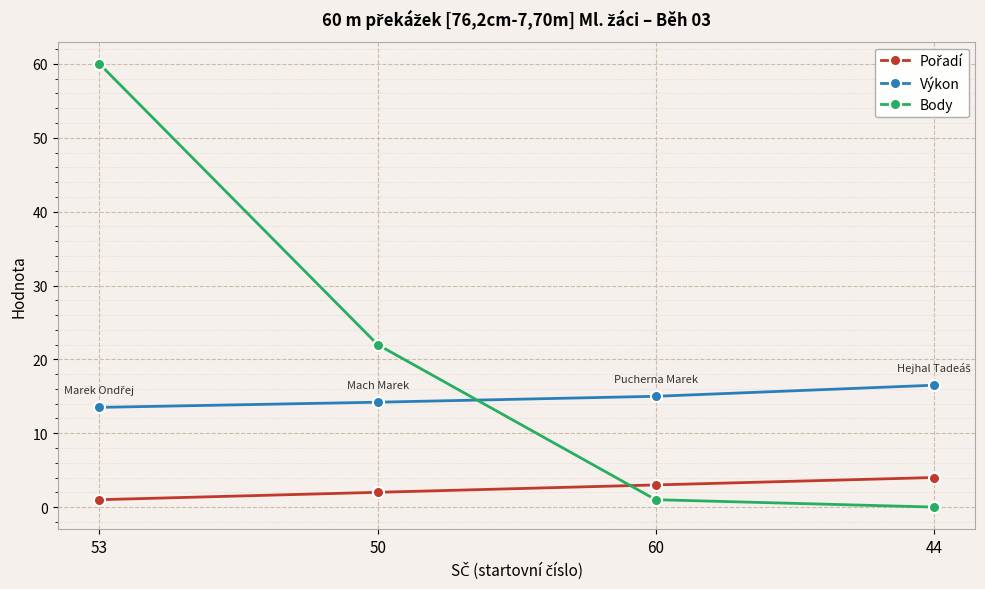

True or false: Body has more than 0 interior local peaks.

False